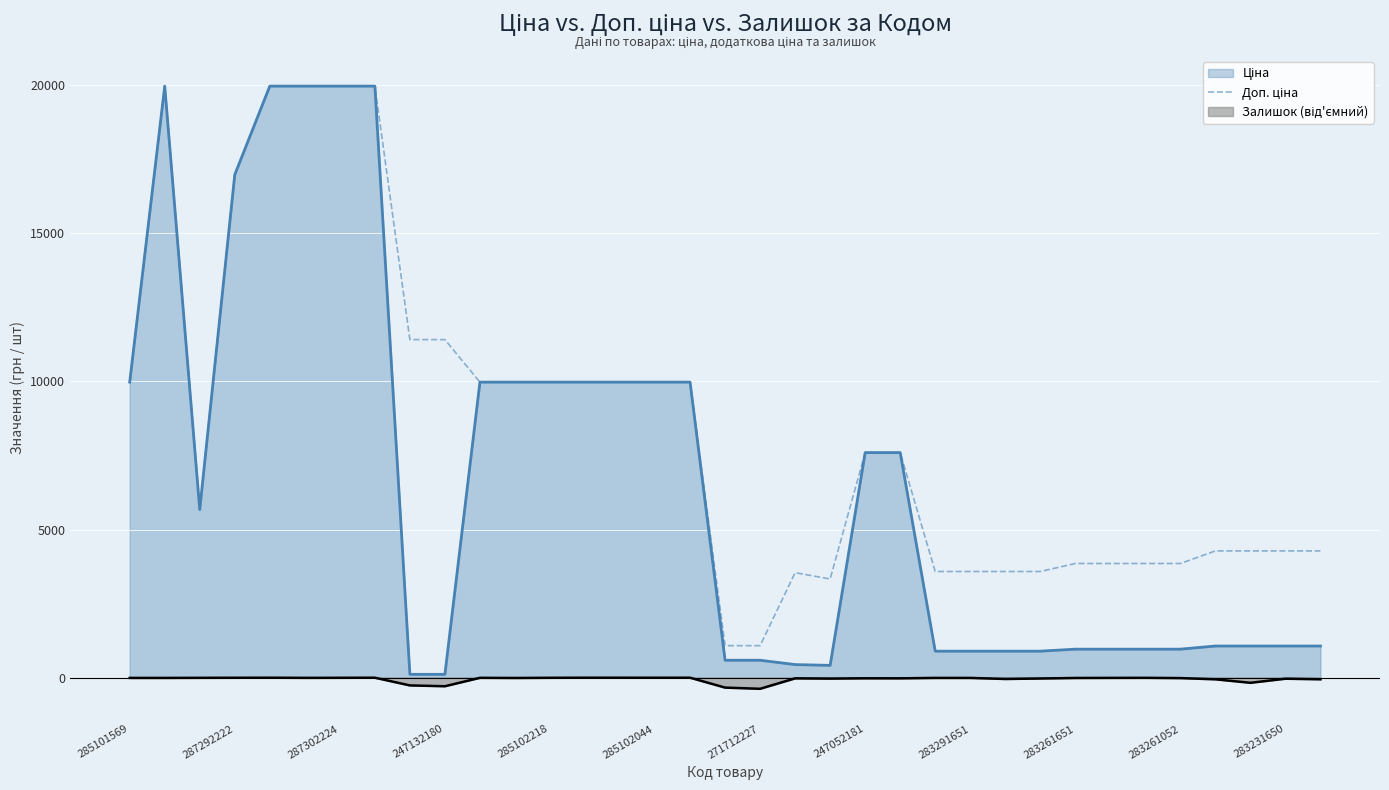

Does the chart display data point markers on the line(s)?

No